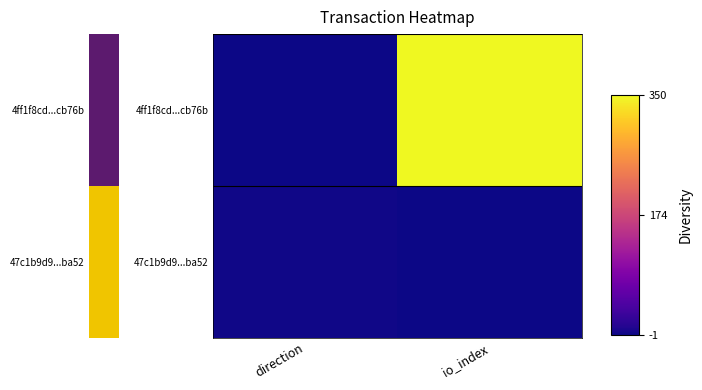

Which series has the largest total across all categories?

4ff1f8cd...cb76b